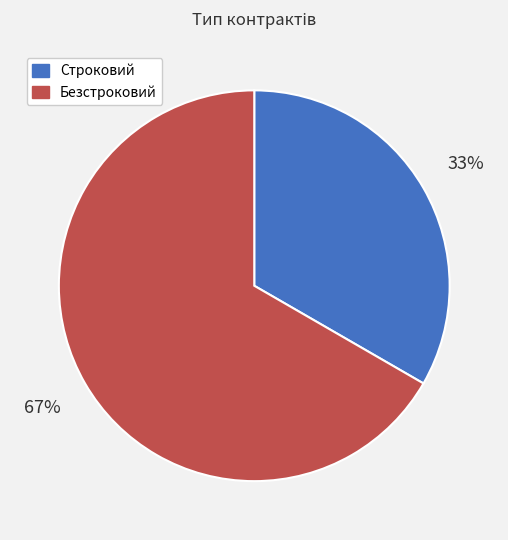

Rank the categories by value from highest to lowest.

Безстроковий, Строковий